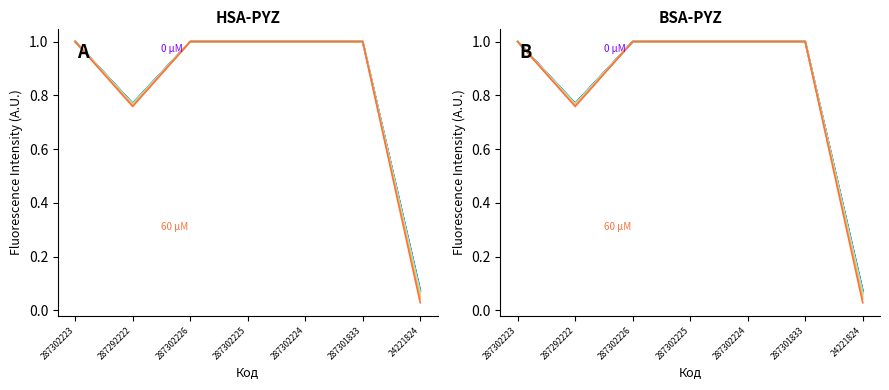

The value of 0 µM at 24221824 is 0.0. True or false?

False